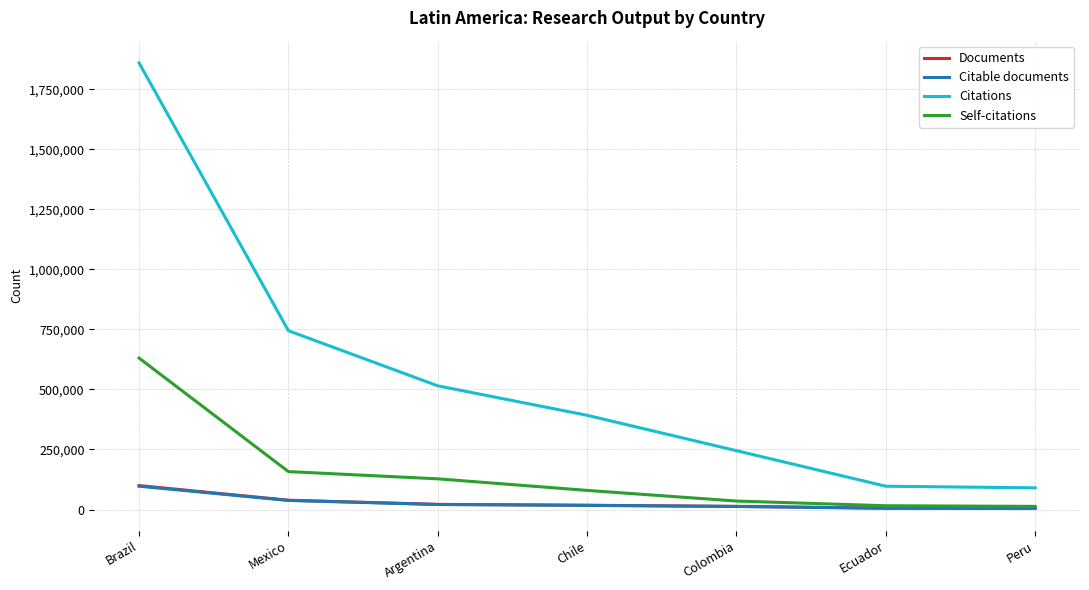

Between Brazil and Argentina, which series saw the biggest shift?

Citations